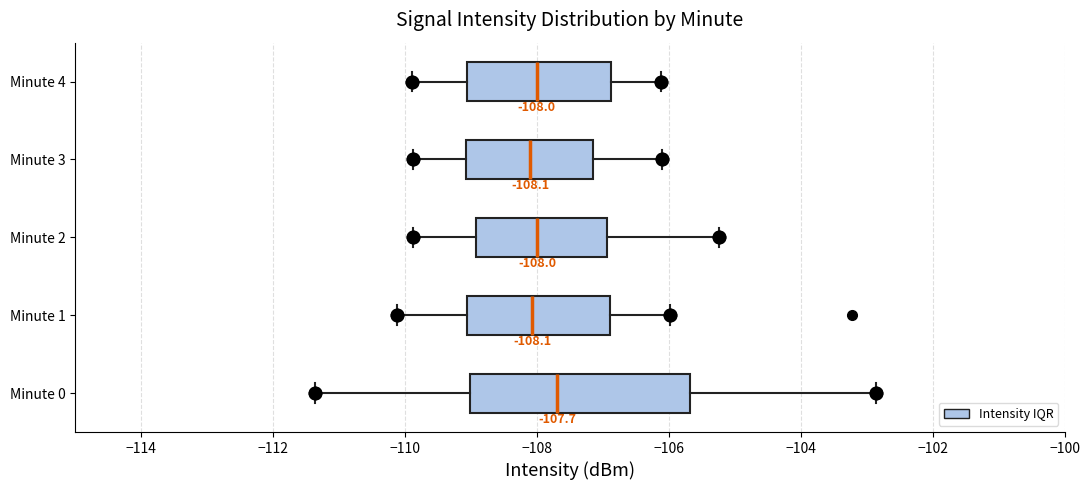

Comparing the boxes themselves (not the whiskers), which one is the widest?

Minute 0